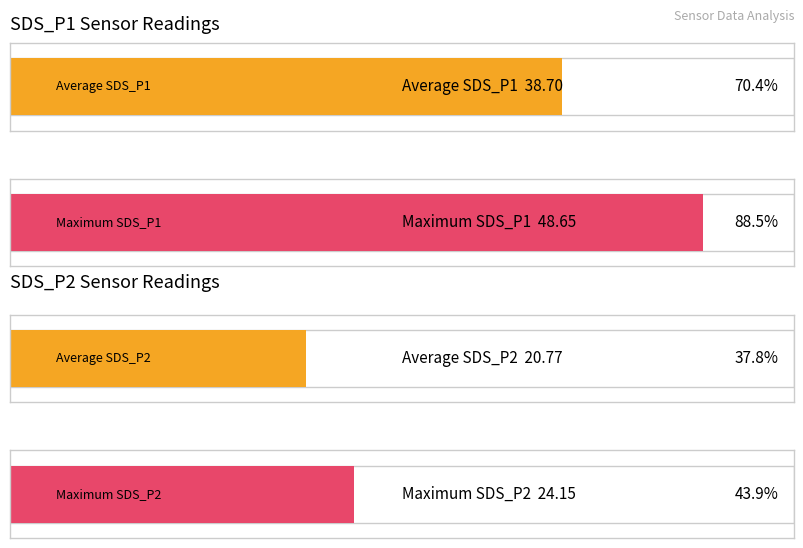

Rank the series by their maximum value, from highest to lowest.

SDS_P1, SDS_P2